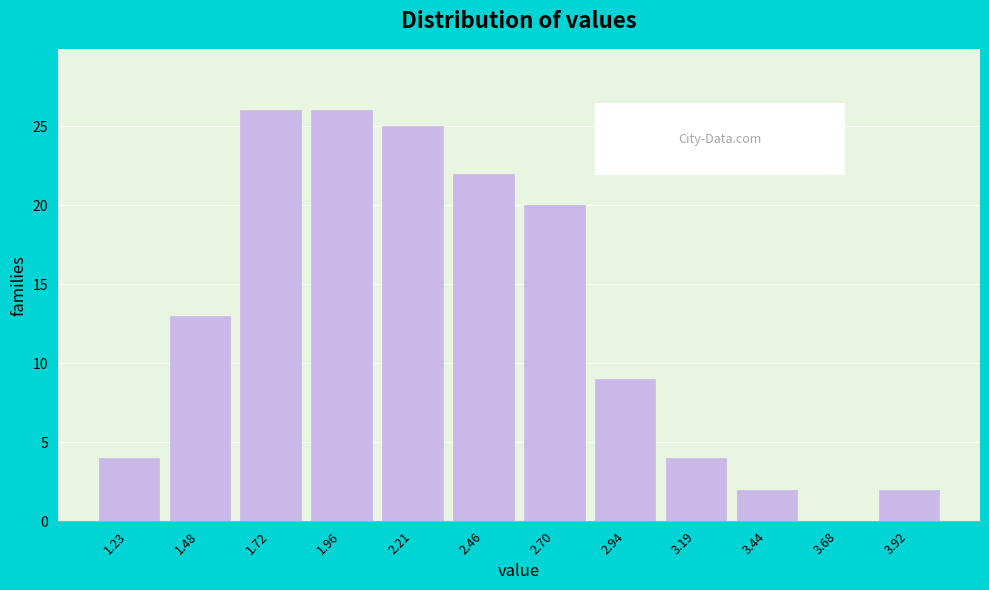

Reading right to left, transcribe all the data shown in this chart.

3.92=2	3.68=0	3.44=2	3.19=4	2.94=9	2.70=20	2.46=22	2.21=25	1.96=26	1.72=26	1.48=13	1.23=4